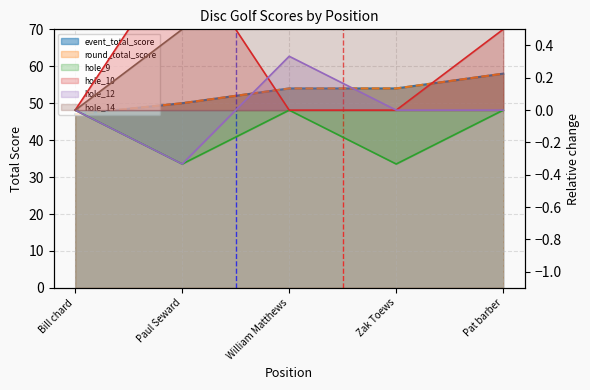

The hole_10 series shows 0.8 at Pat barber. True or false?

False